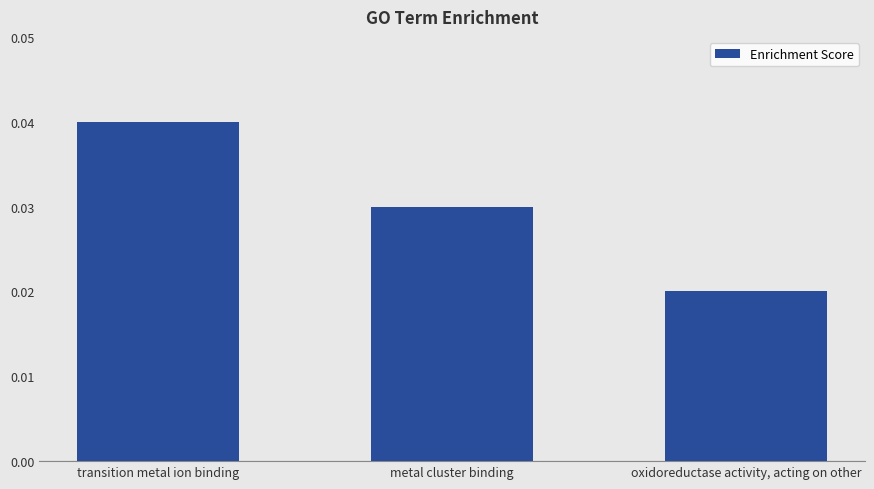

List the labels in order of value, smallest first.

oxidoreductase activity, acting on other, metal cluster binding, transition metal ion binding